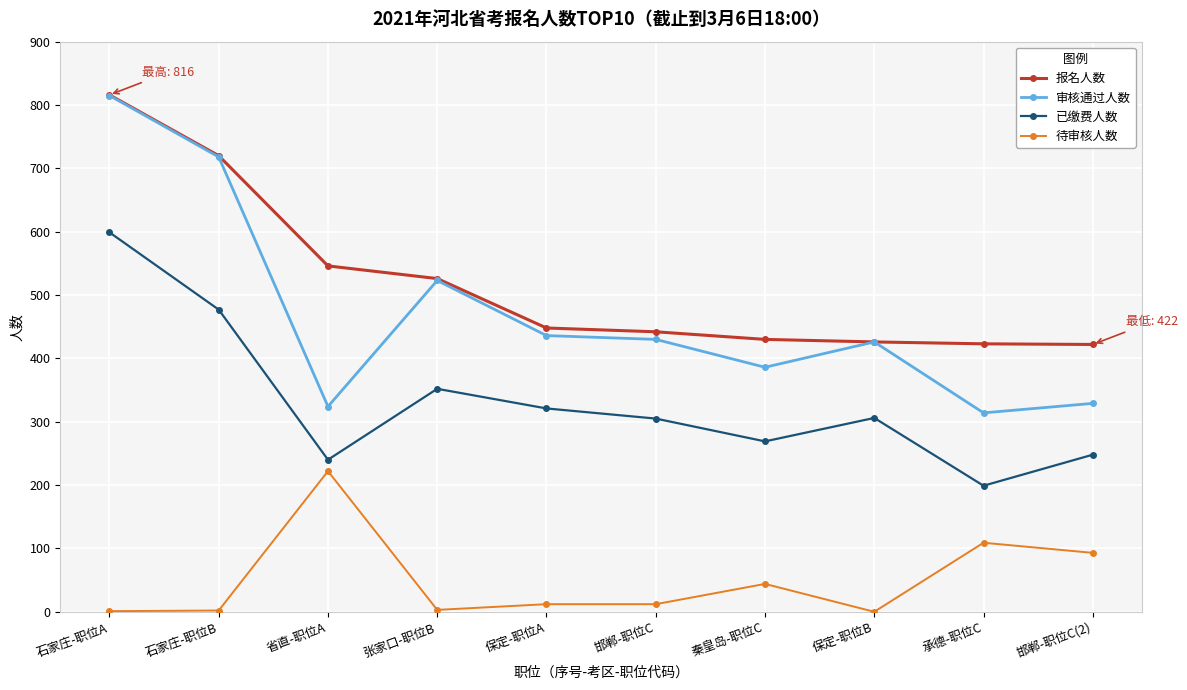

What is the total value across all series at 邯郸-职位C(2)?

1092